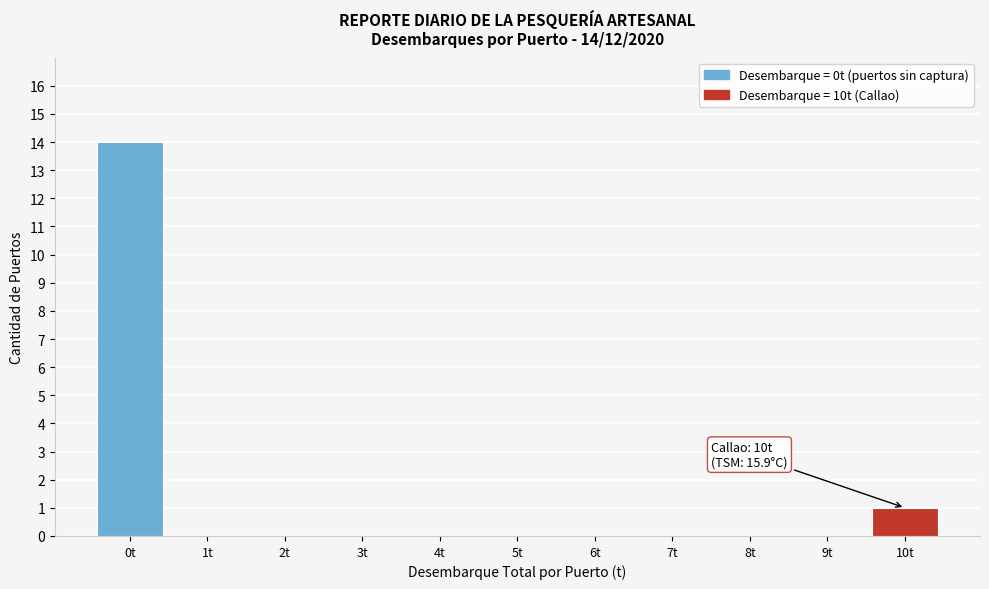

Reading left to right, what are all the values shown in this chart?

0t=14	1t=0	2t=0	3t=0	4t=0	5t=0	6t=0	7t=0	8t=0	9t=0	10t=1